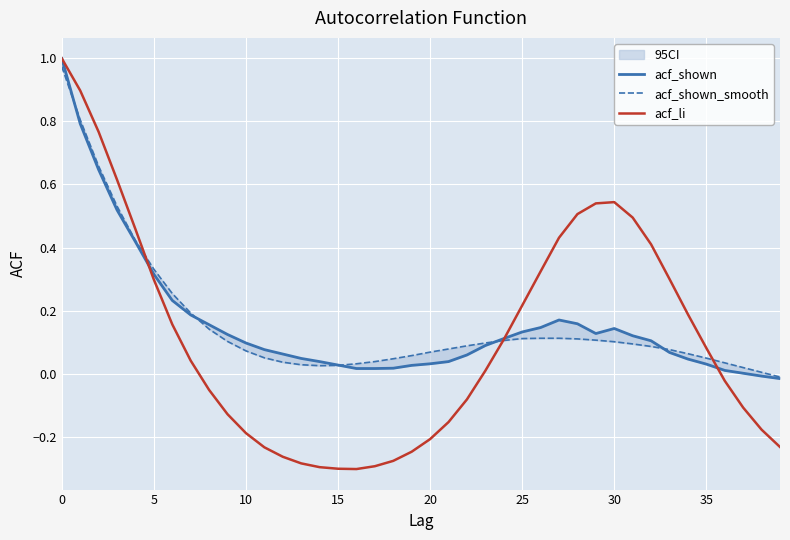

What is the approximate value of acf_li at 10?

-0.2